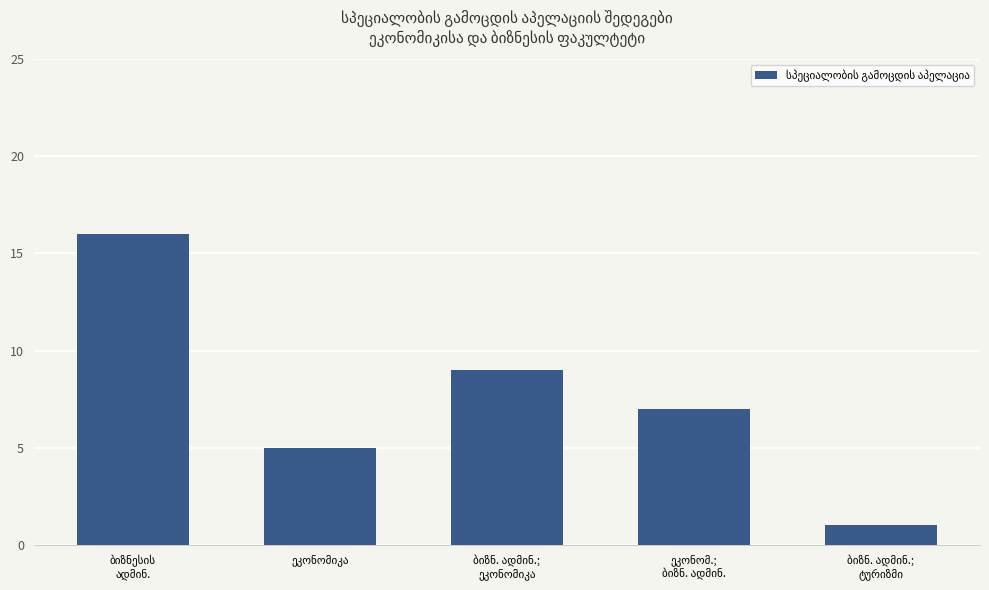

How many data points are less than 7?

2